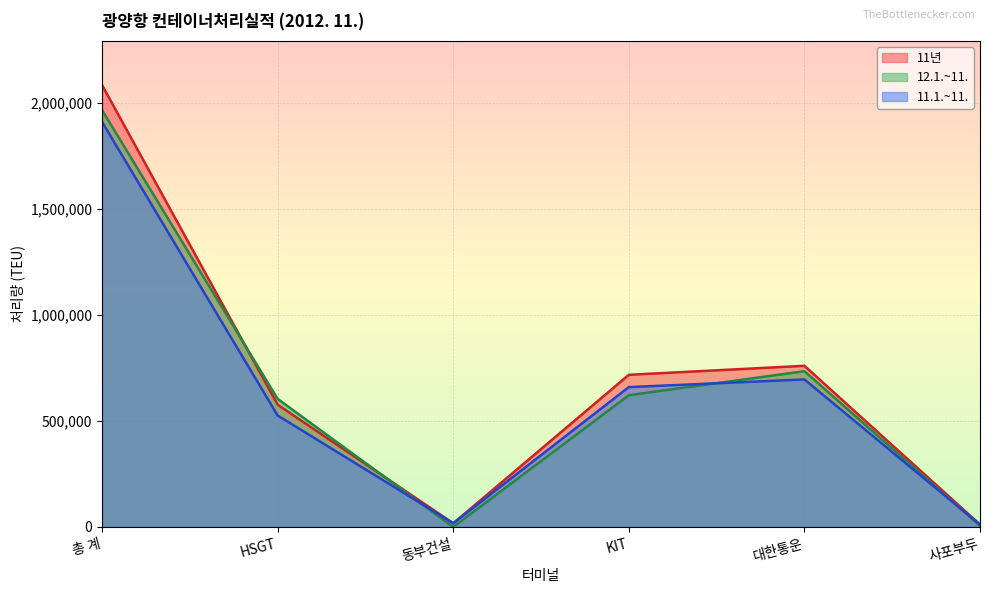

Which label corresponds to the smallest value in the chart?

동부건설